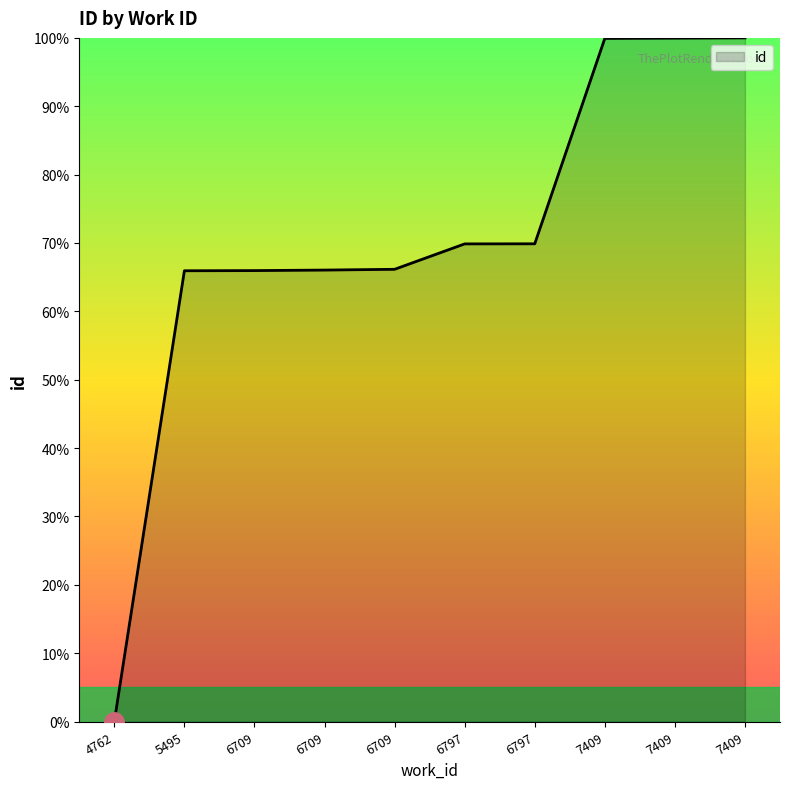

What is the change in value from 6709 to 7409?

+33.9